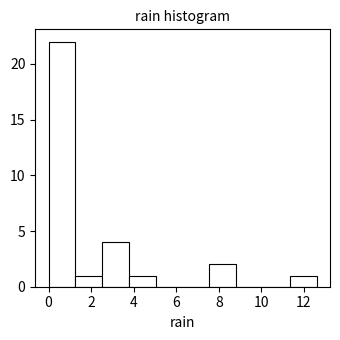

Over which range of the x-axis is the bar tallest?

0.00 to 1.26